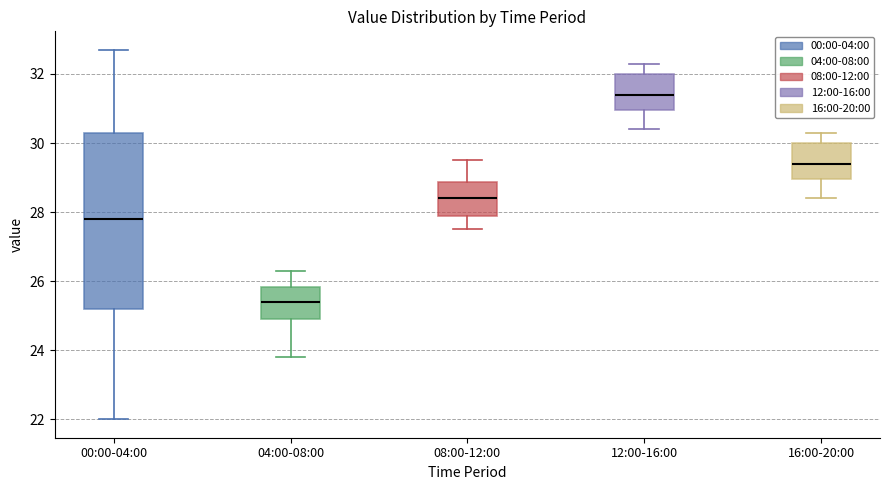

Which box's median line is the highest?

12:00-16:00